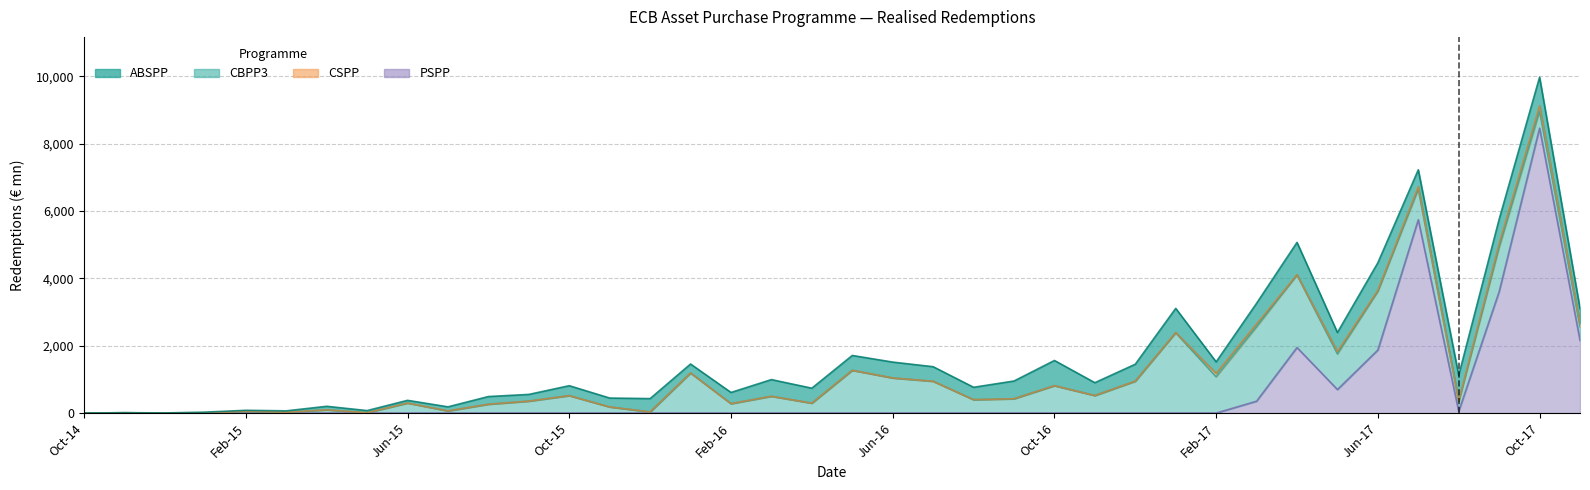

True or false: ABSPP has a value of 495 at 17.

True